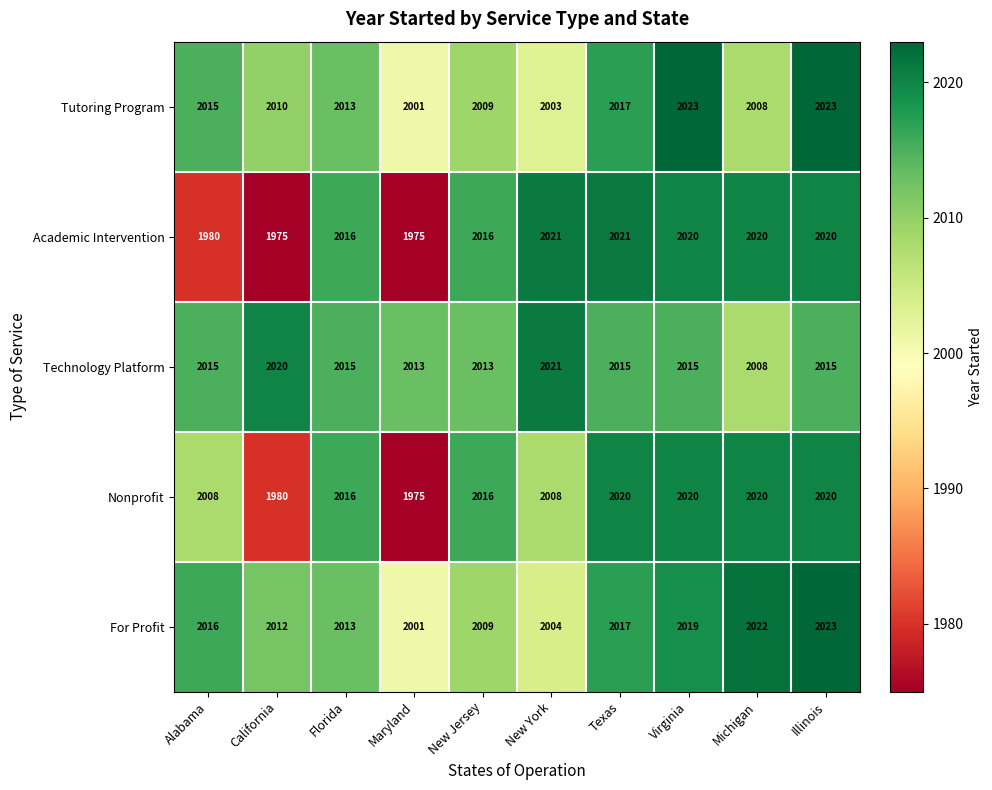

At which category is the sum across all series the highest?

Illinois